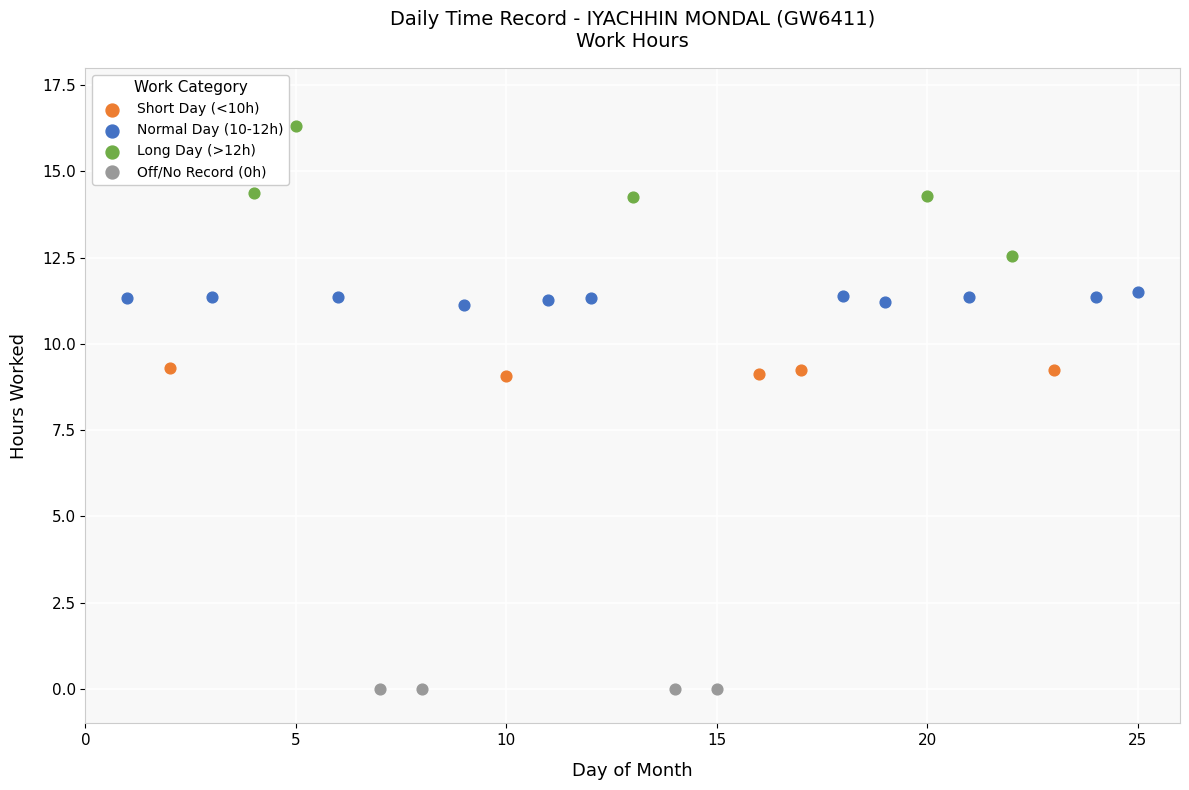

Which series contains the highest Y value?

Long Day (>12h)